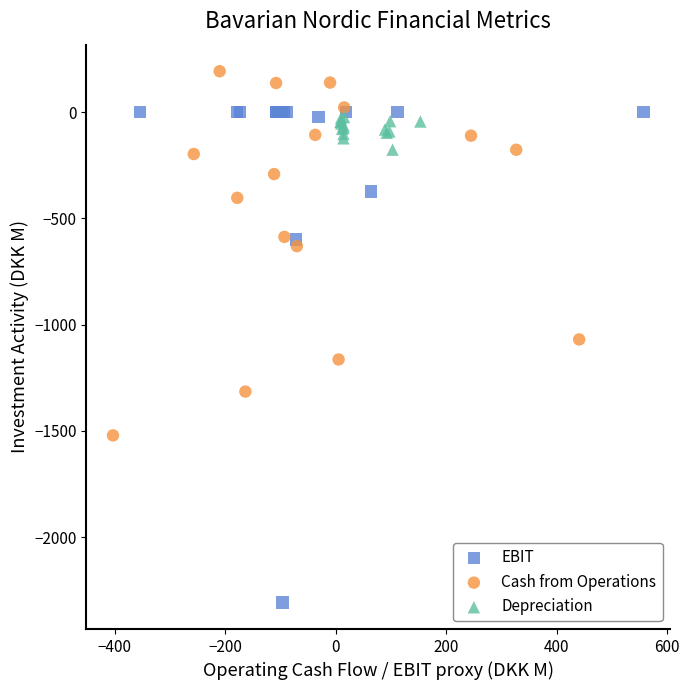

Which series contains the lowest Y value?

EBIT